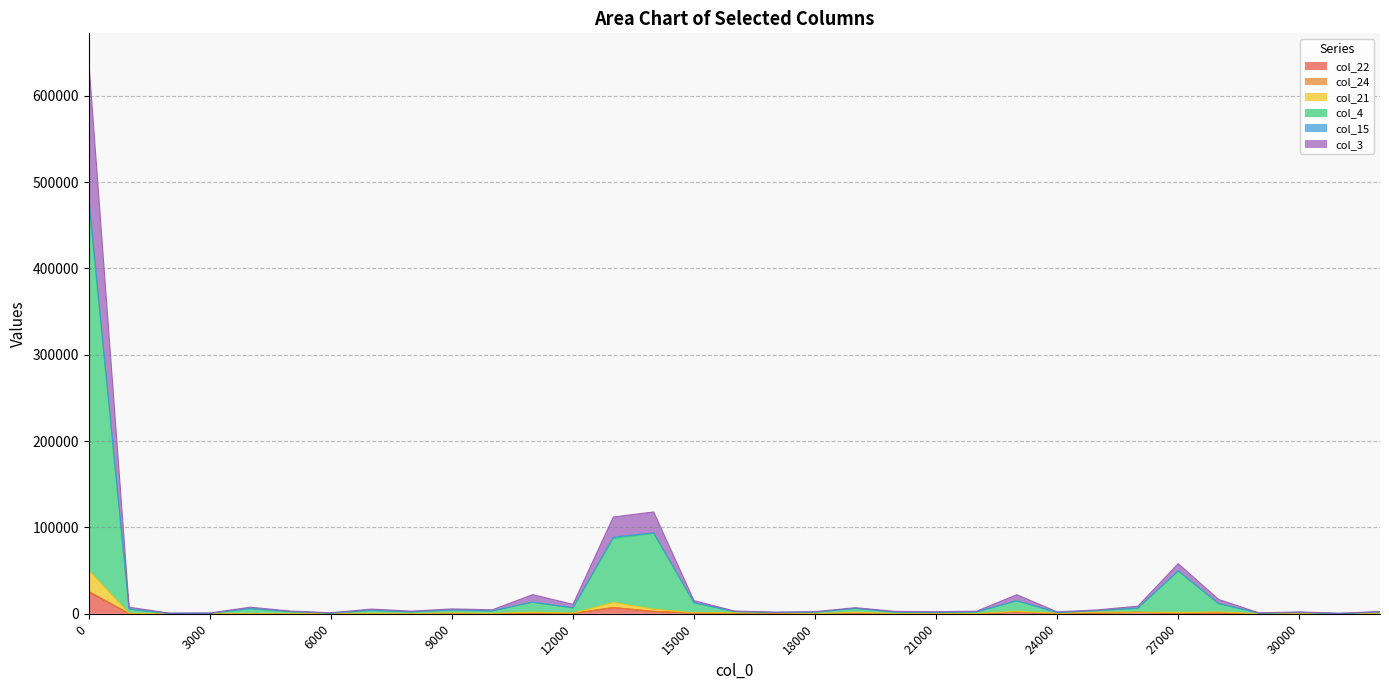

Rank the series at 21000 from highest to lowest value.

col_24, col_3, col_4, col_21, col_15, col_22